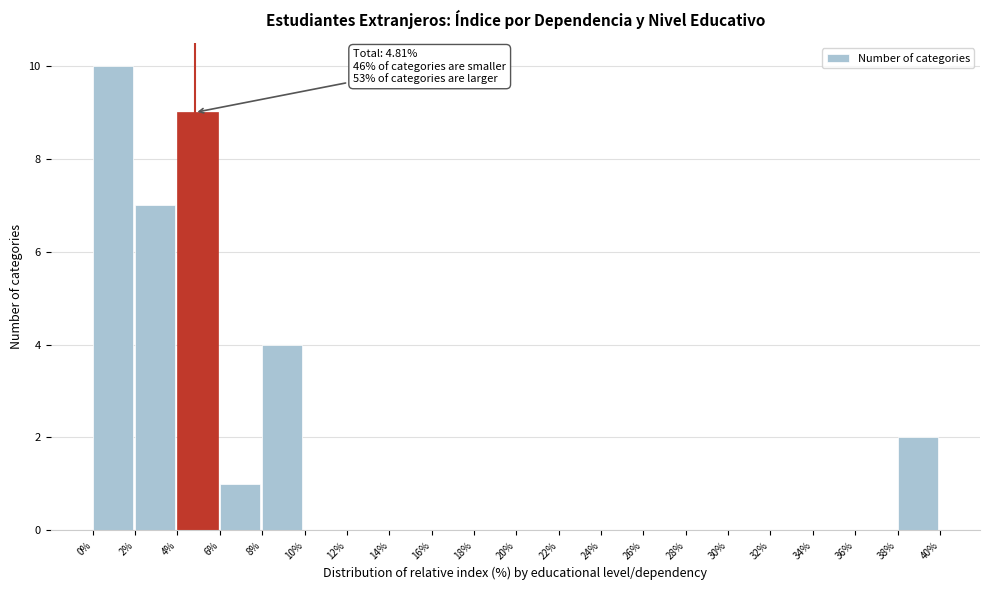

Over which range of the x-axis is the bar tallest?

0% to 2%